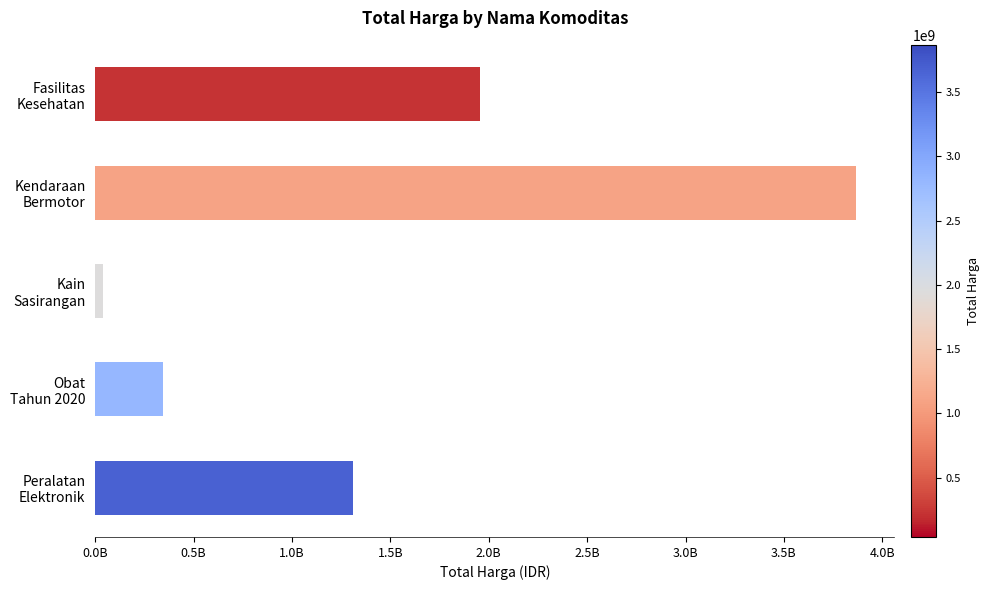

Are the bars horizontal?

Yes